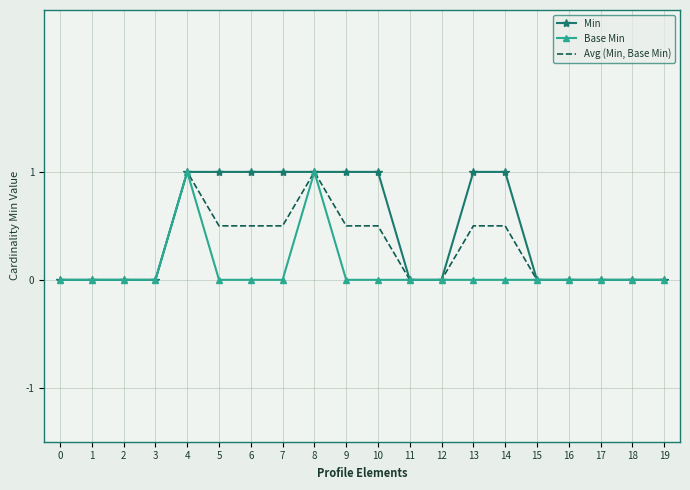

The Avg (Min, Base Min) series shows 1.7 at 8. True or false?

False